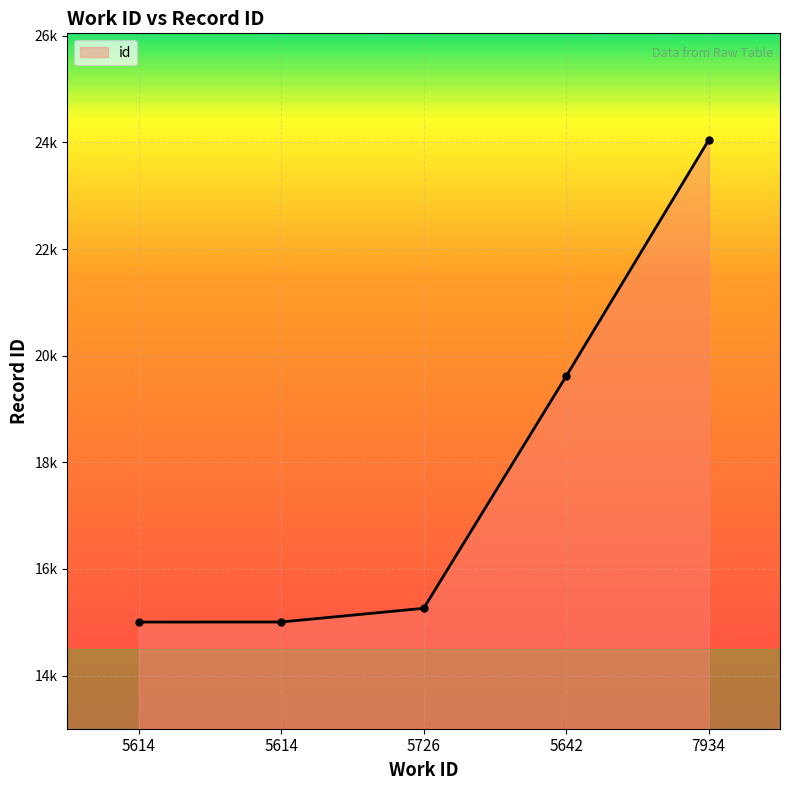

Reading left to right, what are all the values shown in this chart?

15005	15006	15263	19616	24044